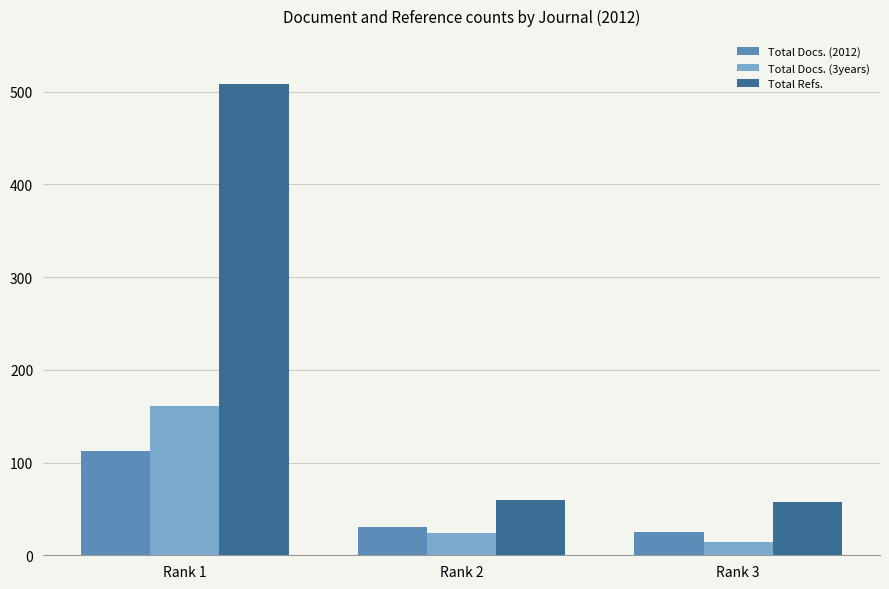

Reading left to right, what are all the values shown in this chart?

Total Docs. (2012): Rank 1=113	Rank 2=30	Rank 3=25
Total Docs. (3years): Rank 1=161	Rank 2=24	Rank 3=14
Total Refs.: Rank 1=508	Rank 2=60	Rank 3=57